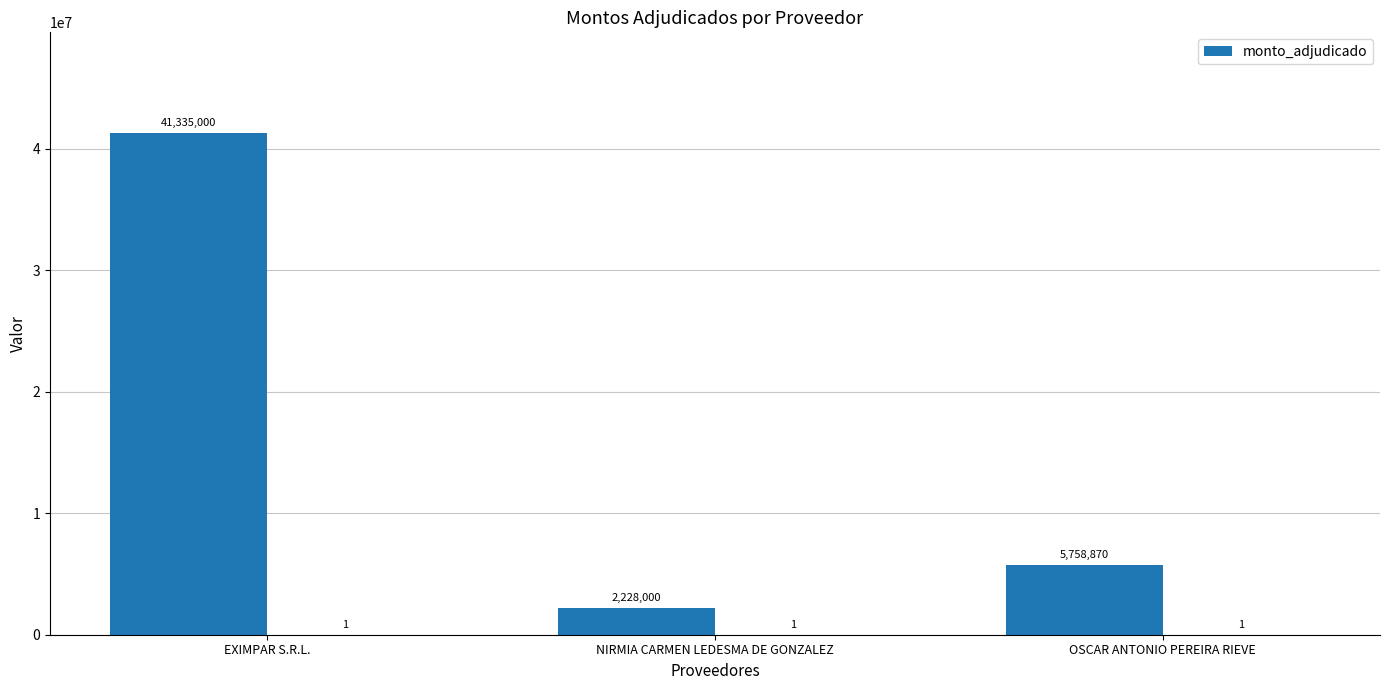

What is the maximum value shown in the chart?

41335000